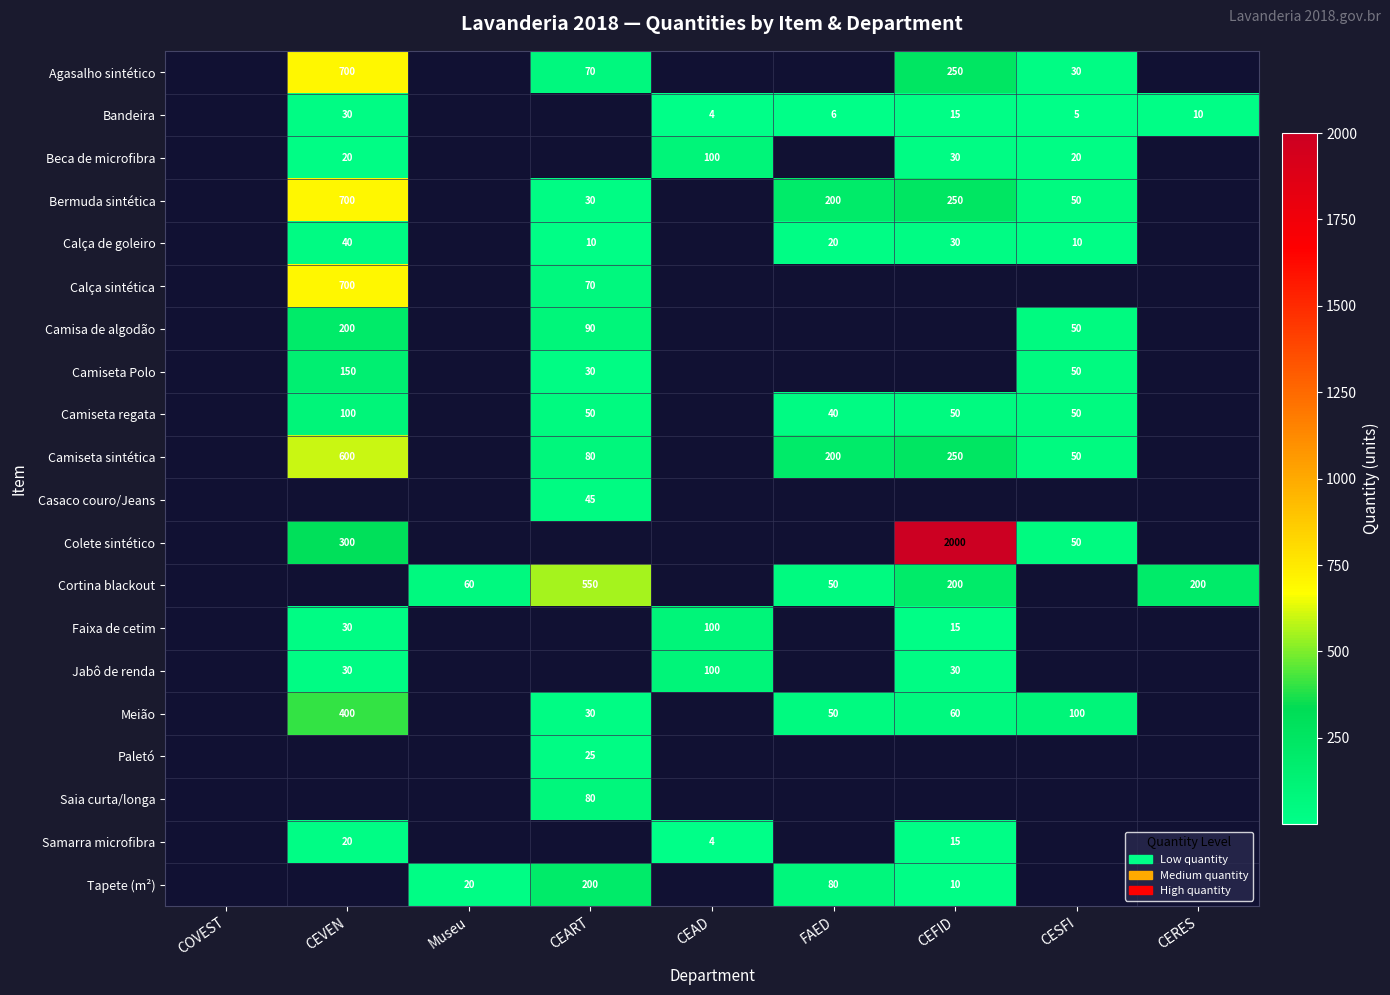

Is the value of Camisa de algodão at Museu greater than the value of Calça sintética at CEAD?

No